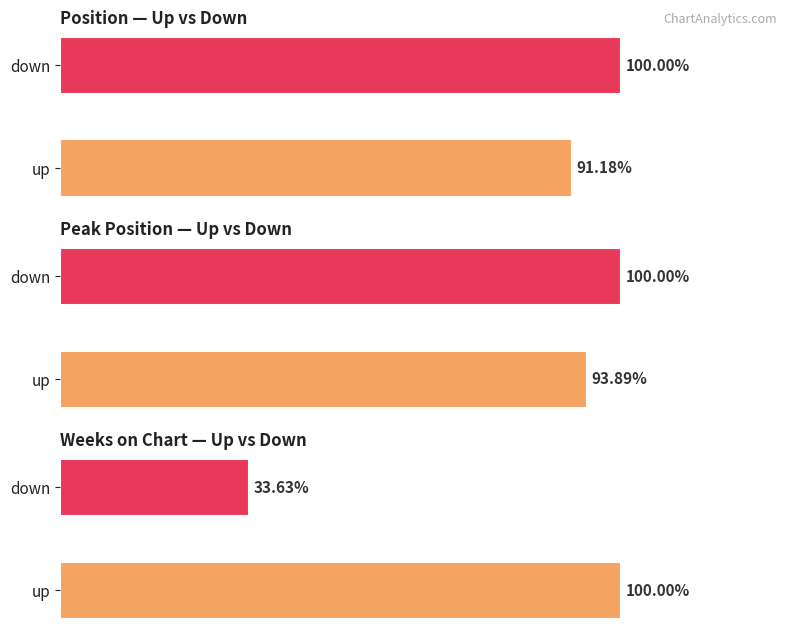

Which series has the largest range (max minus min)?

Avg Weeks on Chart